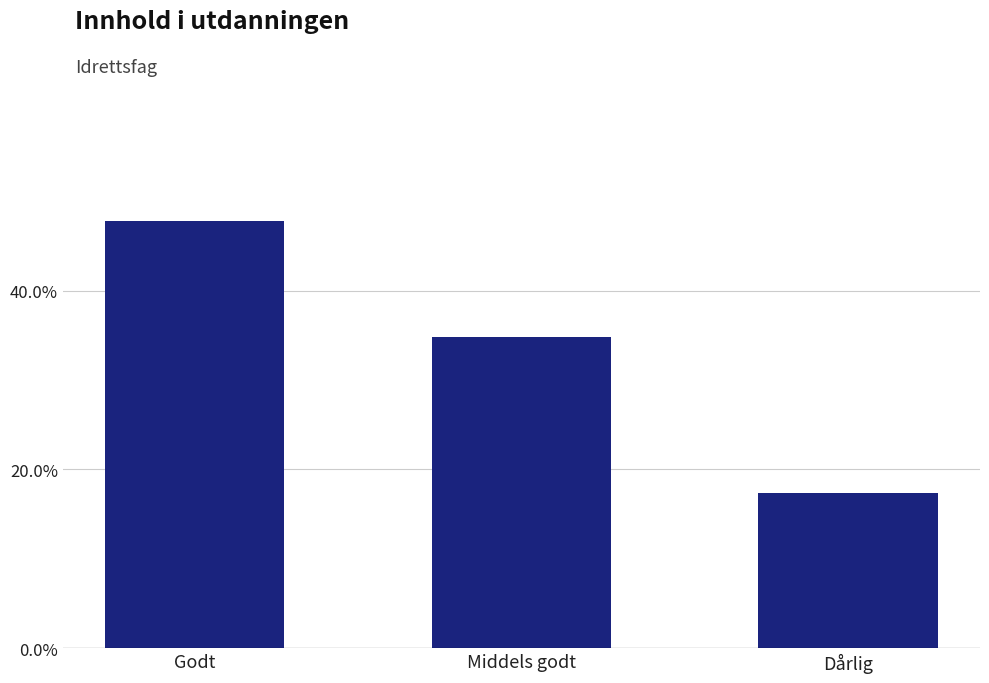

What is the approximate value at Middels godt?

0.3